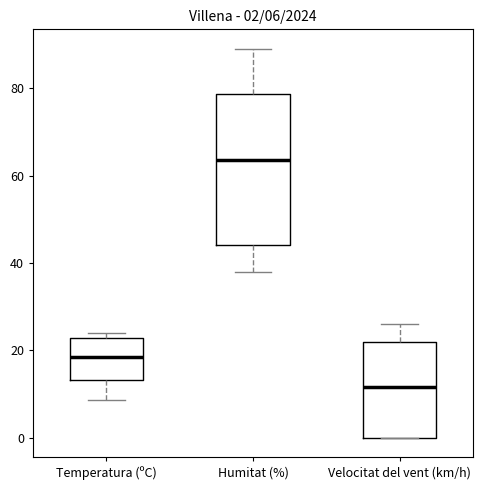

Which box is the tallest, from its lower edge to its upper edge?

Humitat (%)